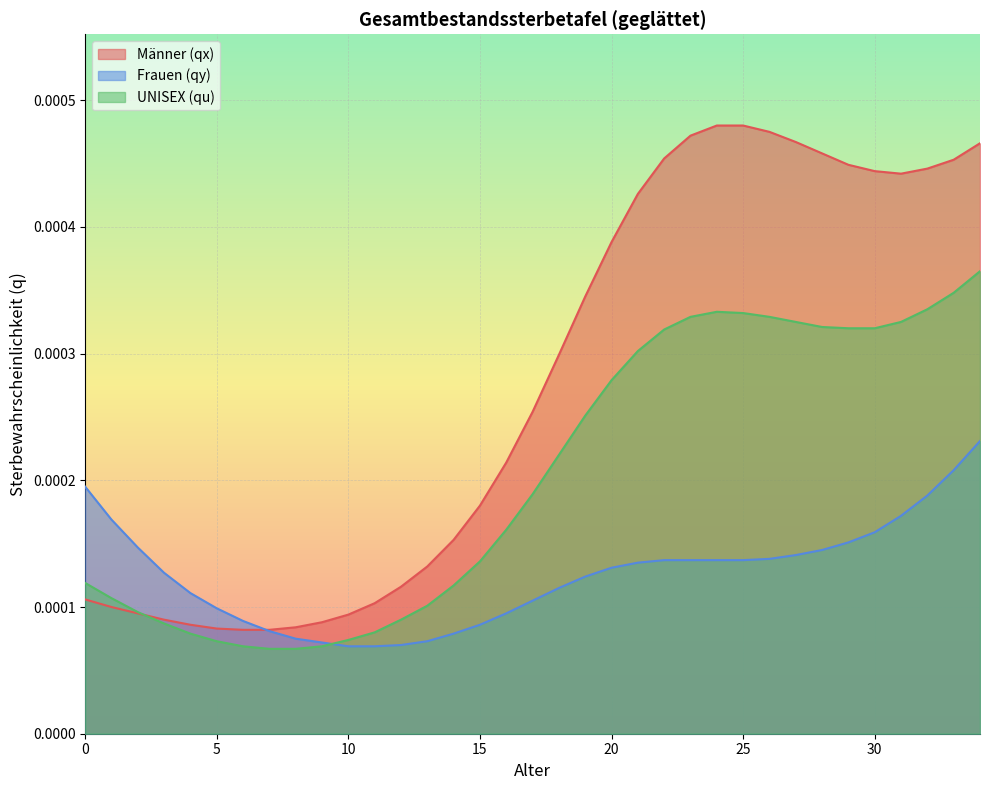

Between 8 and 31, which is larger?

31